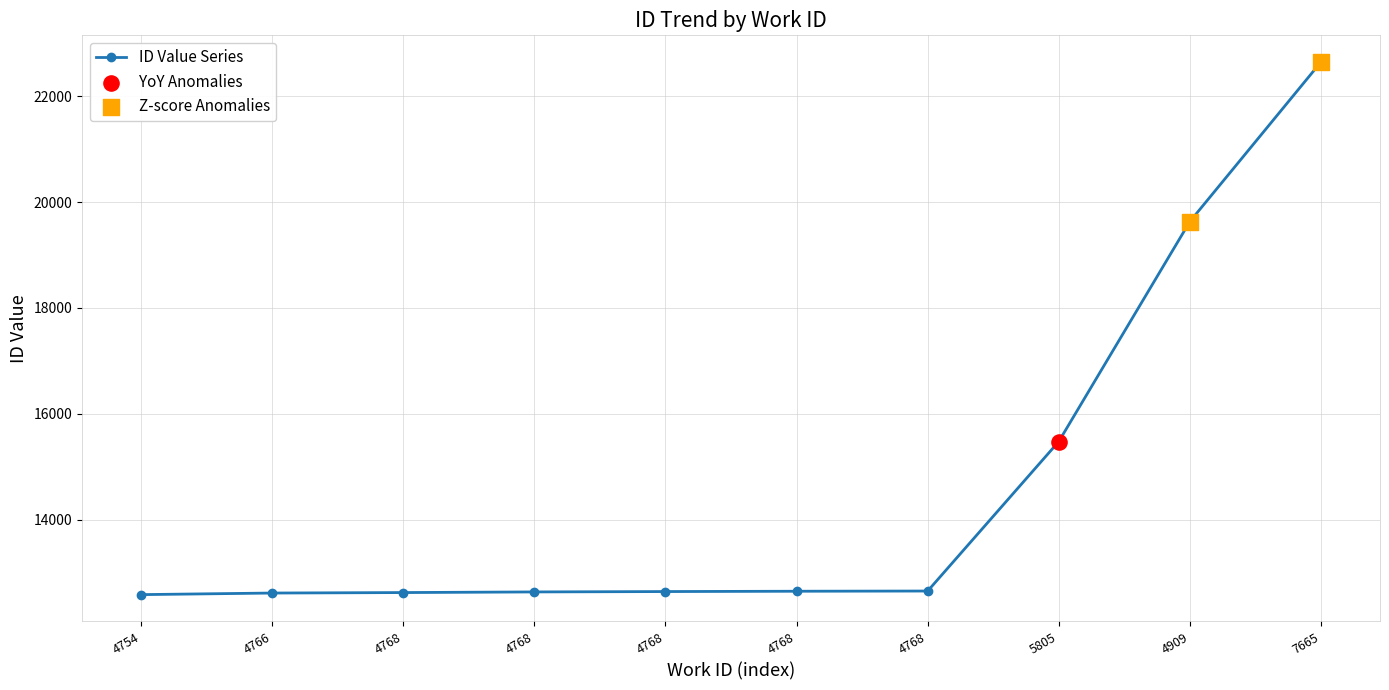

Which has a higher value, 4909 or 4768?

4909